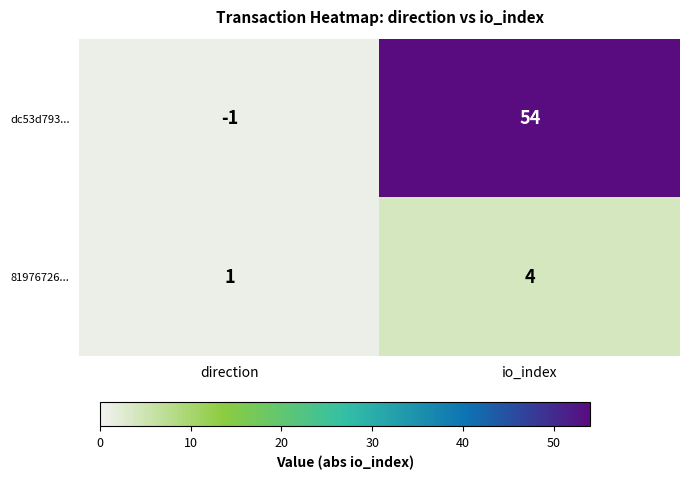

At which label is 81976726... closest to 2?

direction